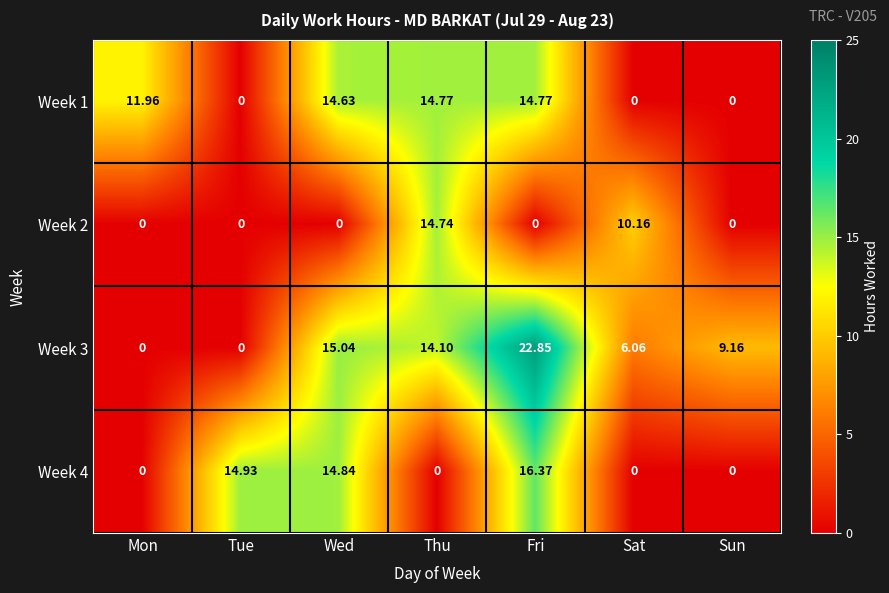

Count the number of categories in the chart.

7